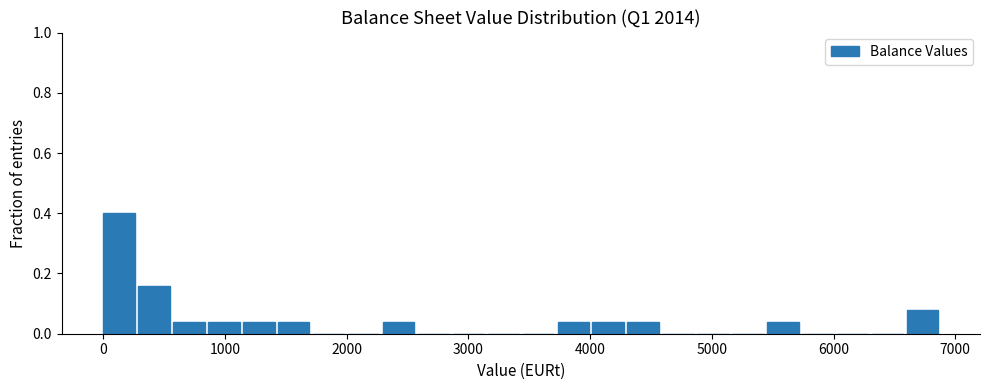

Around what value on the x-axis is the tallest bar? Give the approximate position of its centre, as read against the axis.

100